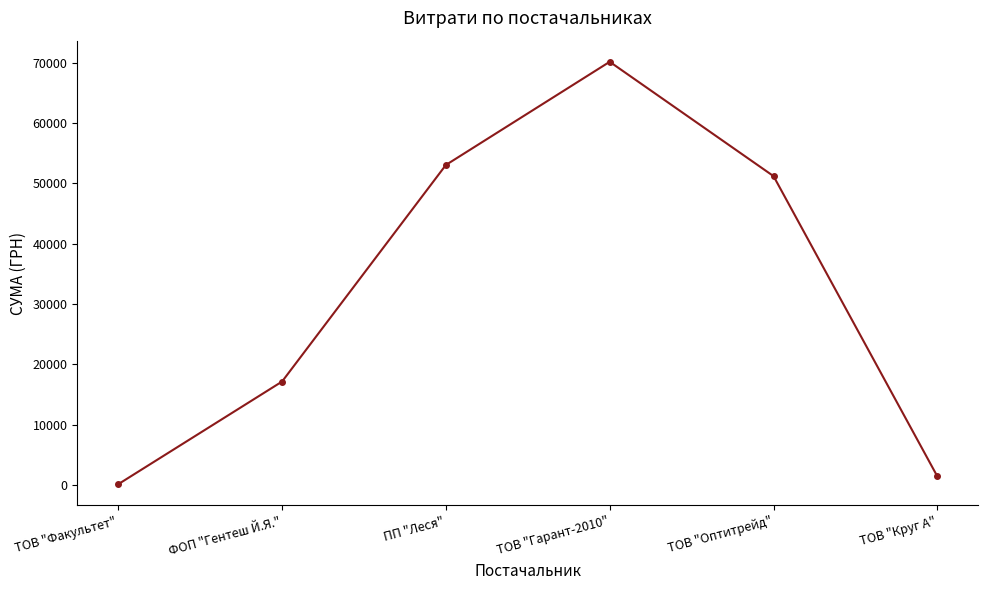

The value at ТОВ "Факультет" is 165.0. True or false?

True